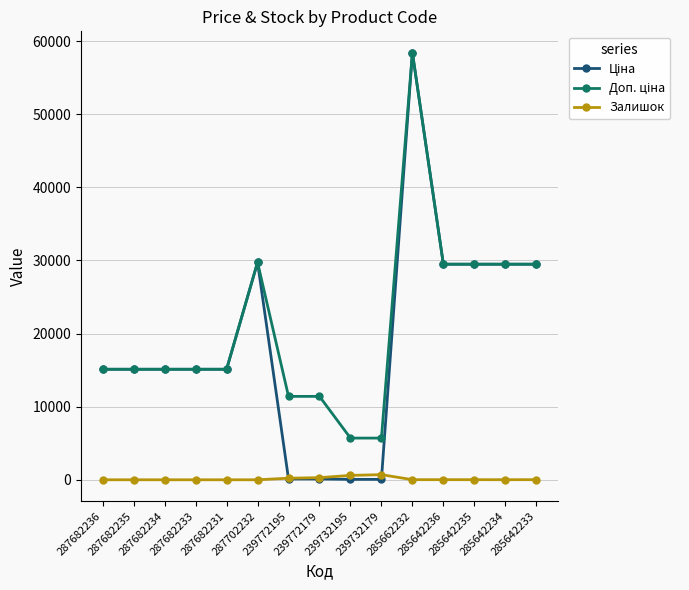

True or false: Залишок has more than 0 interior local peaks.

True